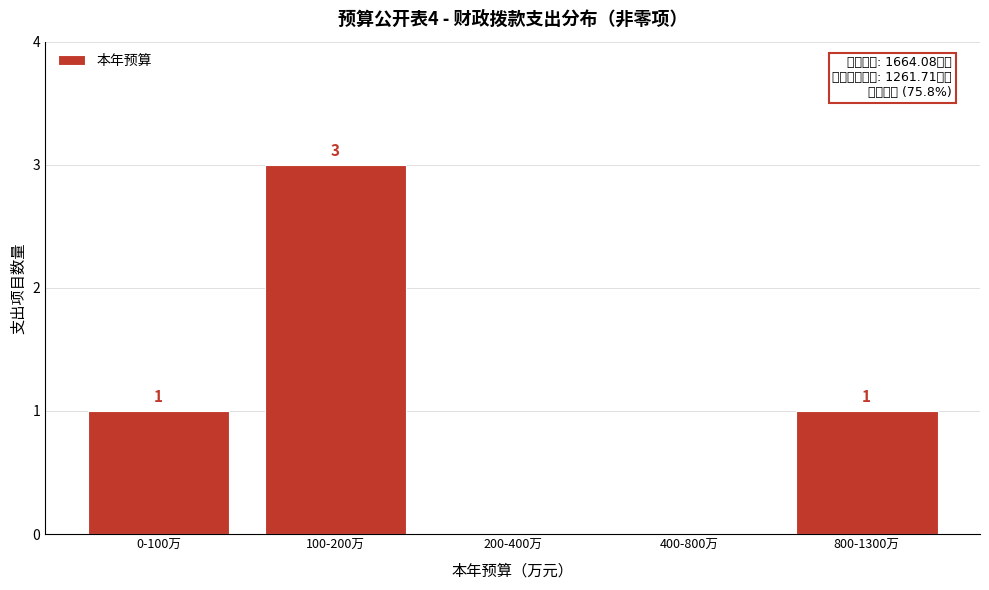

Reading right to left, what are all the values shown in this chart?

800-1300万=1	400-800万=0	200-400万=0	100-200万=3	0-100万=1